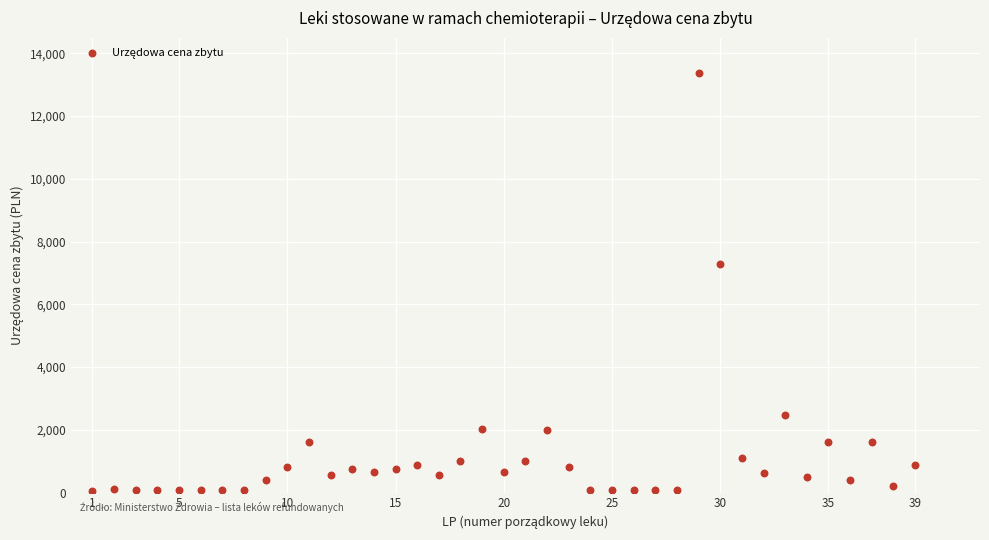

What Y value in the scatter plot is closest to 6710?

7290.0